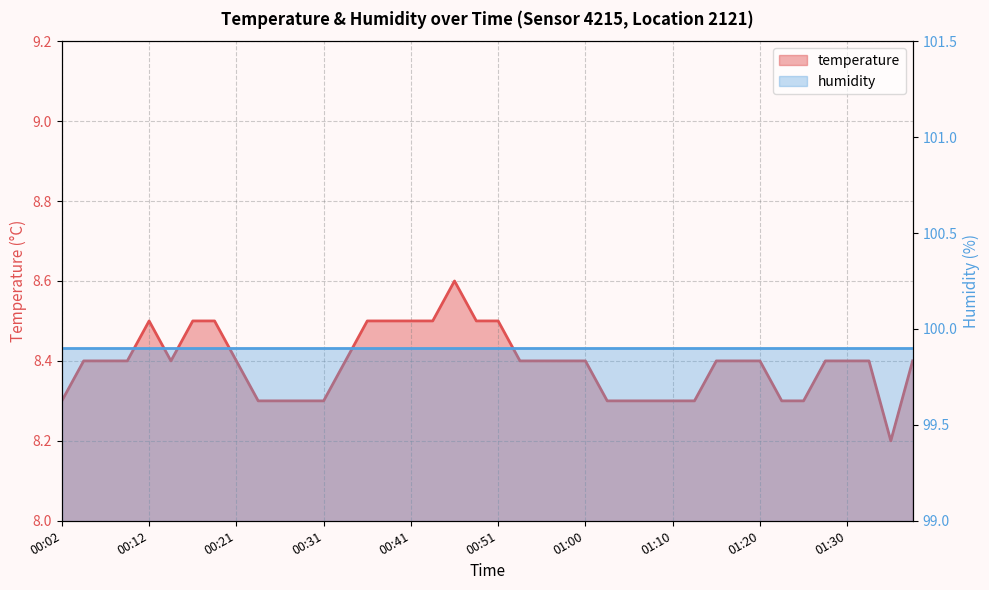

At which category does the data reach its first local valley?

00:14